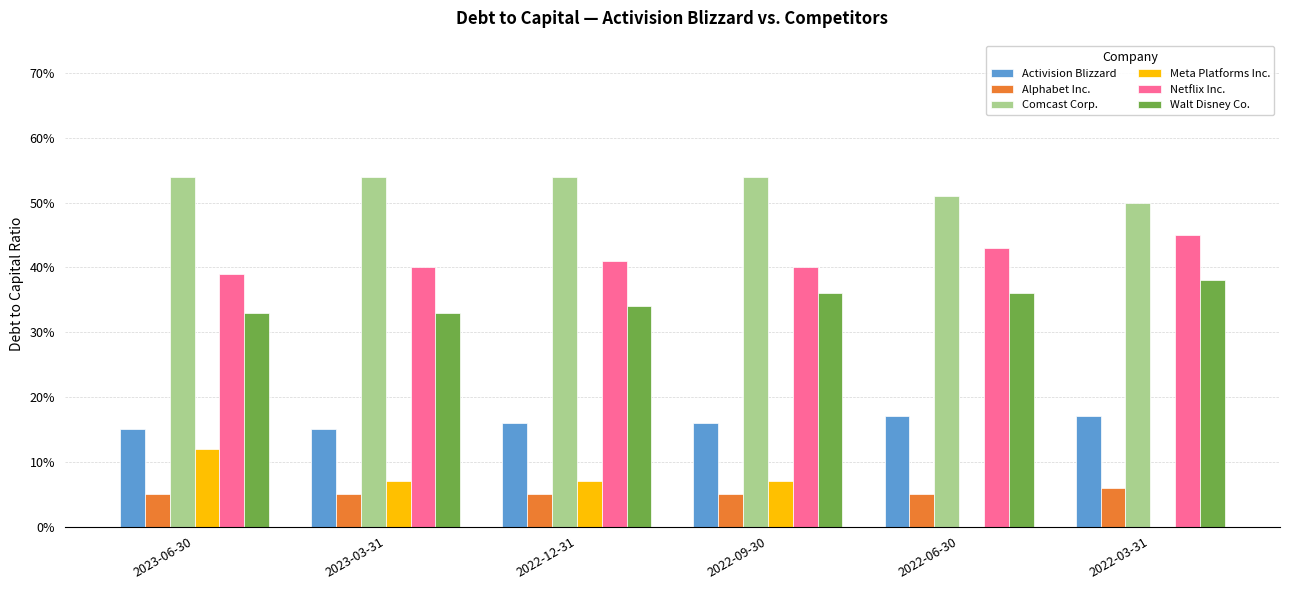

At which label does Activision Blizzard reach its peak?

2022-06-30